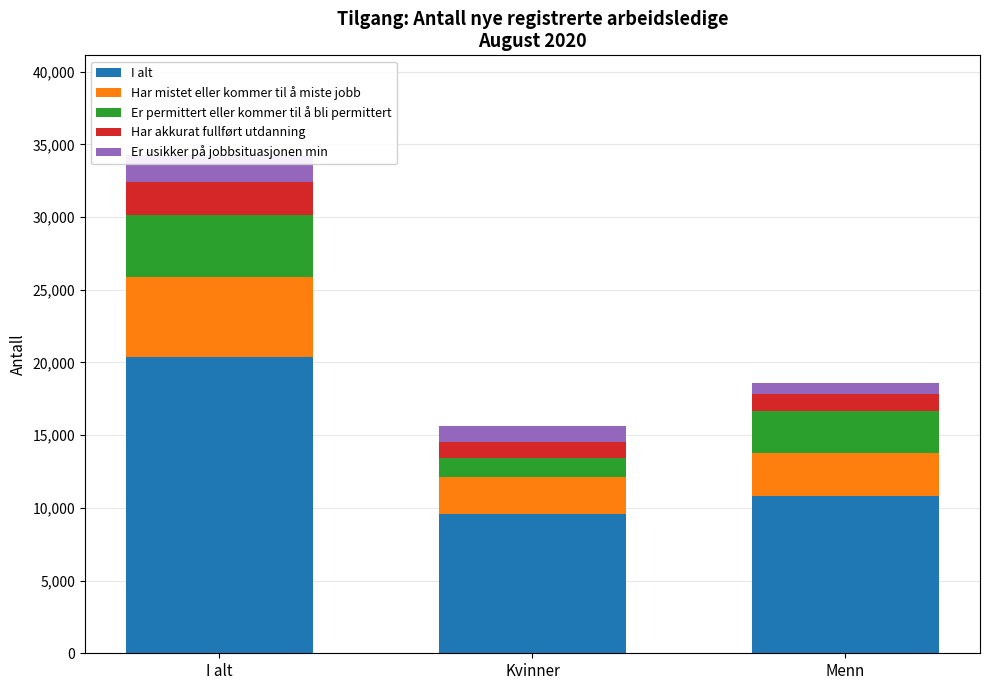

The value of Er usikker på jobbsituasjonen min at Kvinner is 1466. True or false?

False